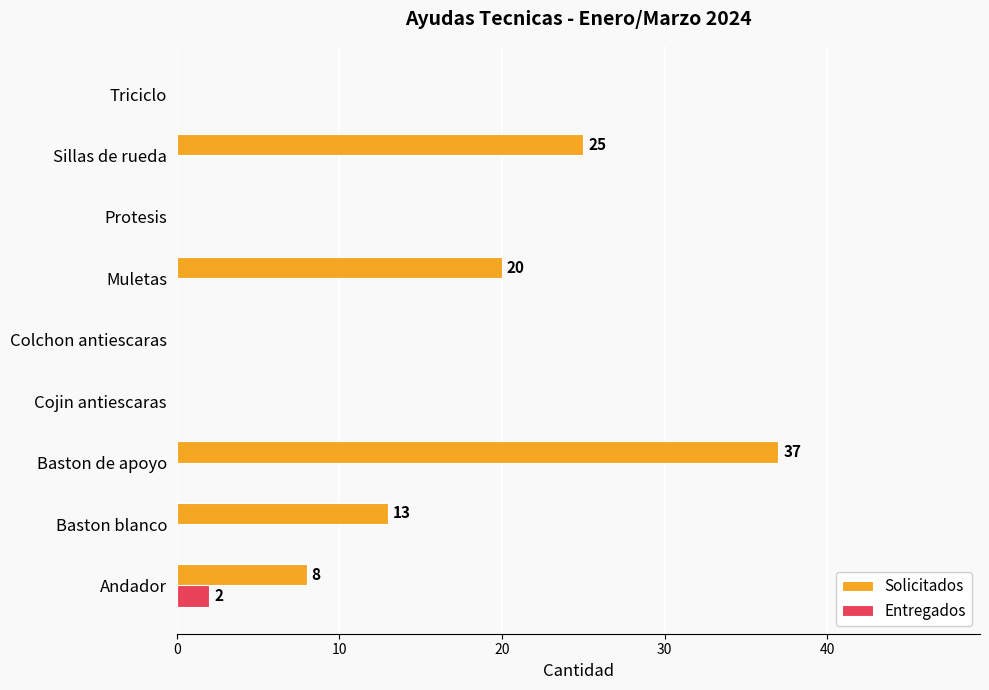

At which label is Solicitados closest to 18?

Muletas